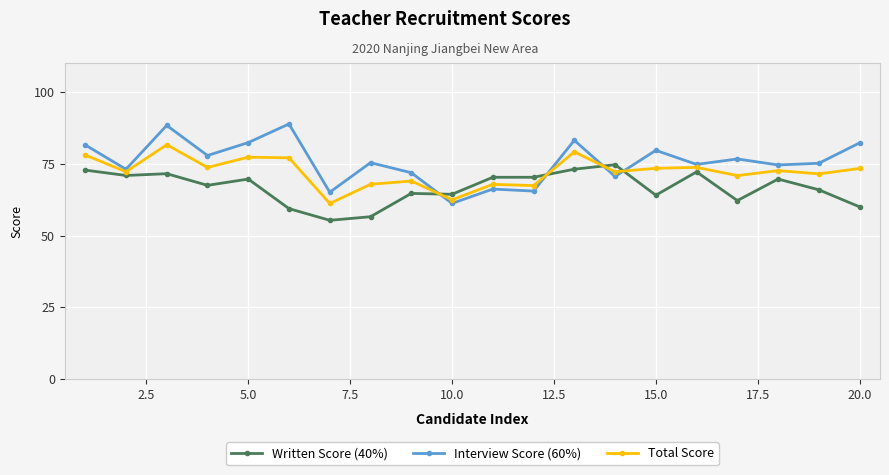

Which series has the widest spread of values?

Interview Score (60%)